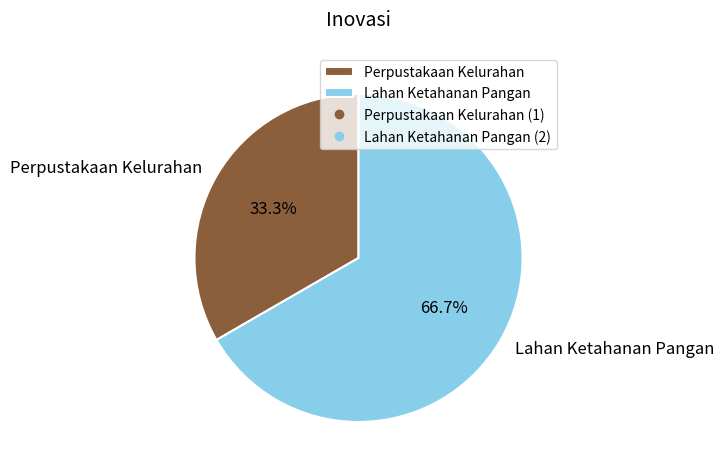

What is the ratio of the value at Perpustakaan Kelurahan to the value at Lahan Ketahanan Pangan?

0.5